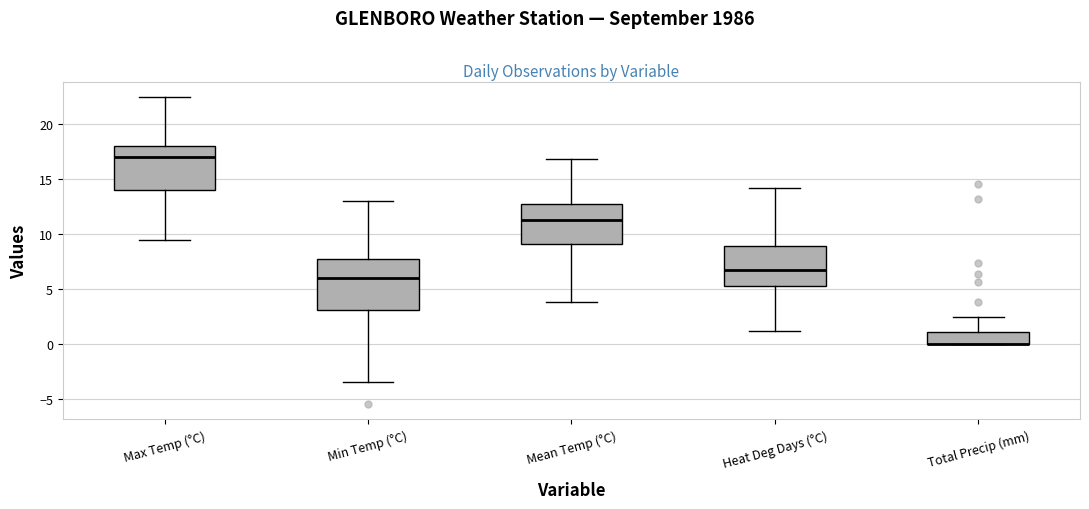

Reading left to right, transcribe this box plot: for each box, give where its median line is, the range the box spans, and where its two whiskers end, as read against the y-axis. The values are not printed on the chart, so give them approximately, as read against the axis.

Max Temp (°C): median 17.0, box 14.0 to 18.0, whiskers 9.5 to 22.5
Min Temp (°C): median 6.0, box 3.0 to 8.0, whiskers -3.5 to 13.0
Mean Temp (°C): median 11.5, box 9.0 to 12.5, whiskers 4.0 to 17.0
Heat Deg Days (°C): median 7.0, box 5.5 to 9.0, whiskers 1.0 to 14.0
Total Precip (mm): median 0.0 (drawn on the box's lower edge), box 0.0 to 1.0, whiskers 0.0 to 2.5